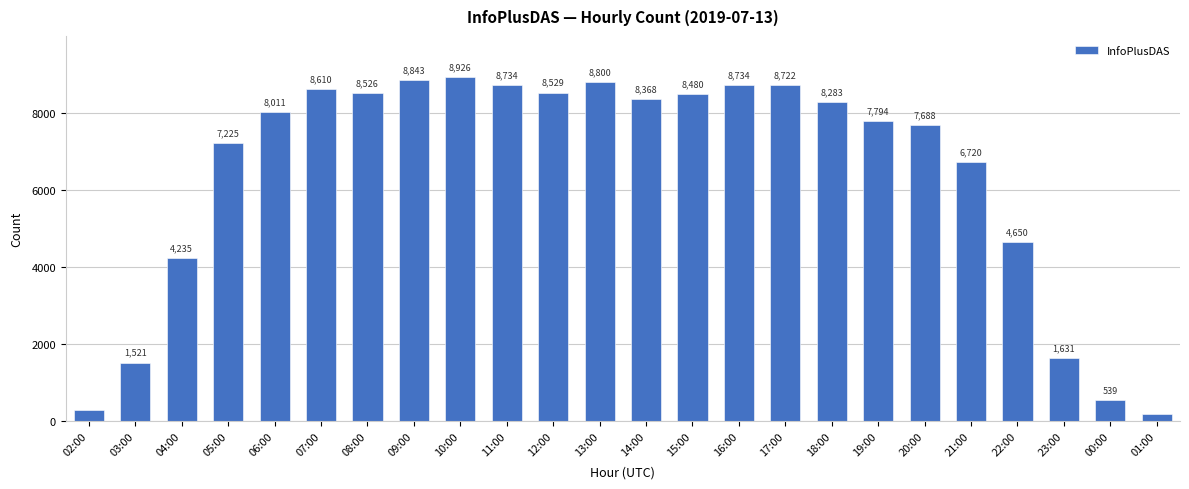

What position from the left is 21:00?

20